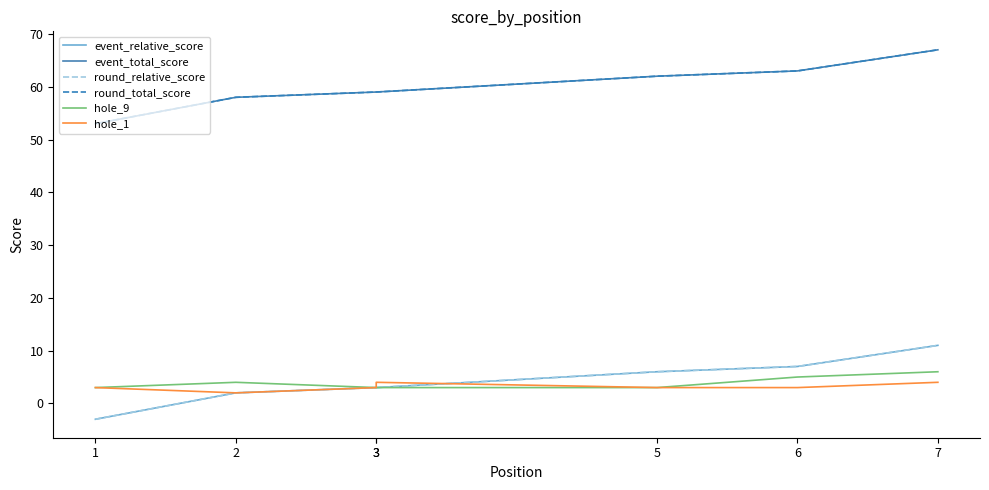

True or false: round_total_score and event_total_score intersect in this chart.

False